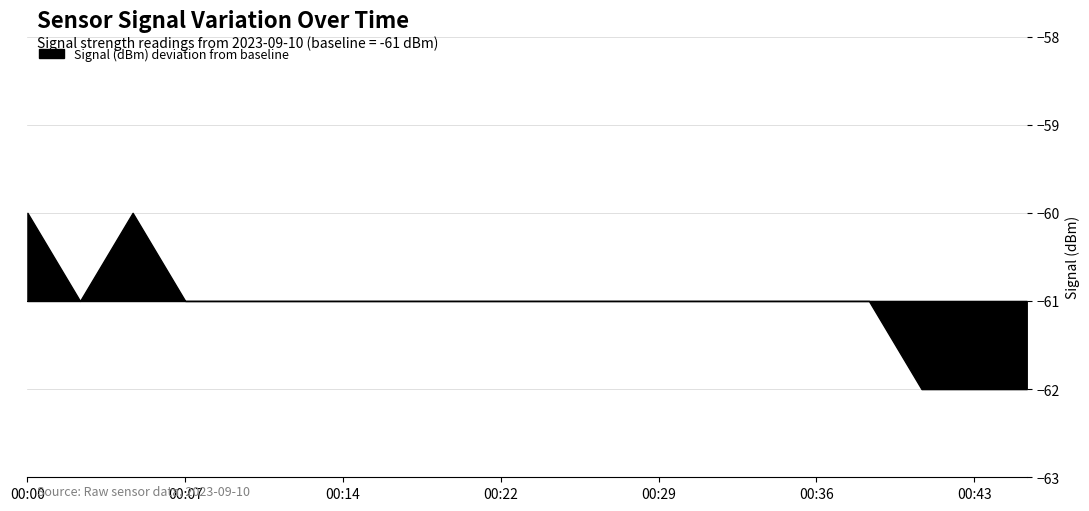

Which has a higher value, 8 or 10?

8